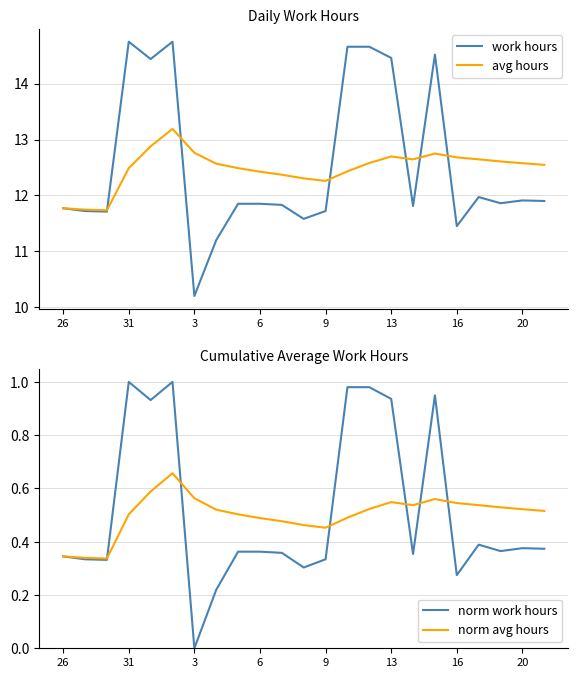

What are all the series names shown in the legend?

work hours, avg hours, norm work hours, norm avg hours